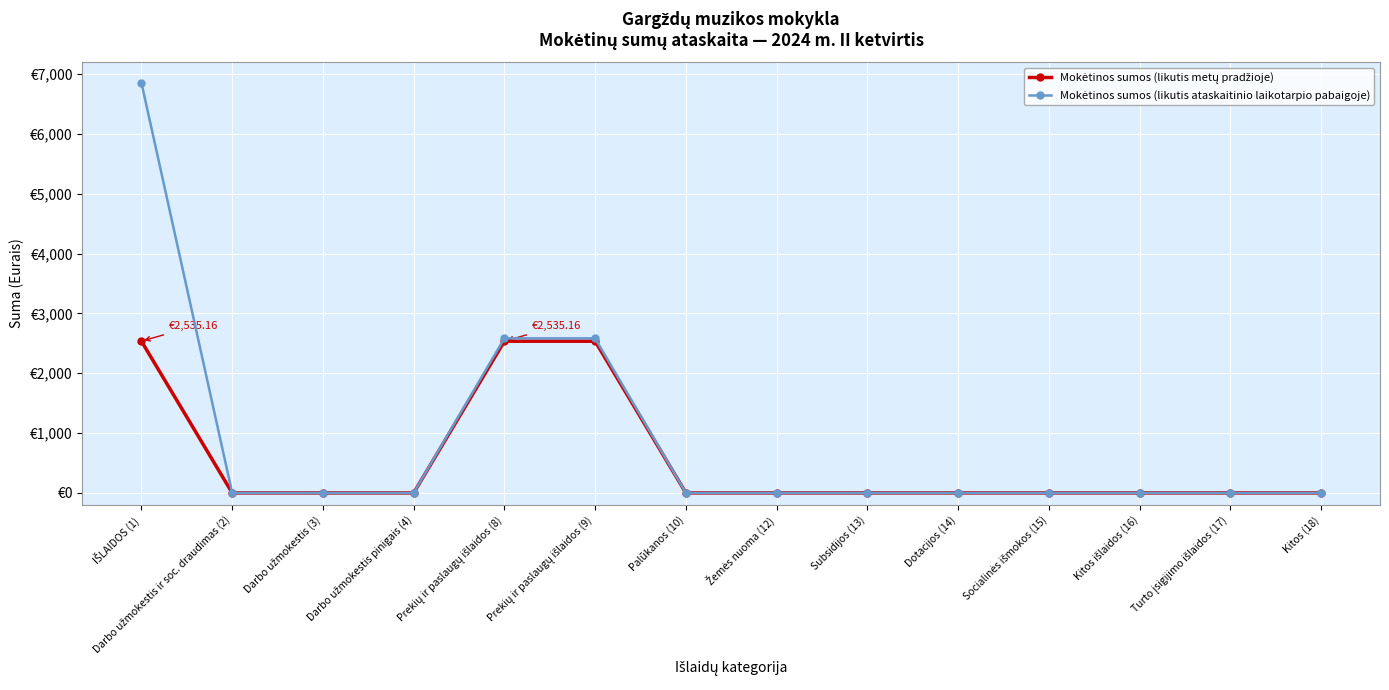

At which label is Mokėtinos sumos (likutis ataskaitinio laikotarpio pabaigoje) closest to 3427?

Prekių ir paslaugų išlaidos (8)